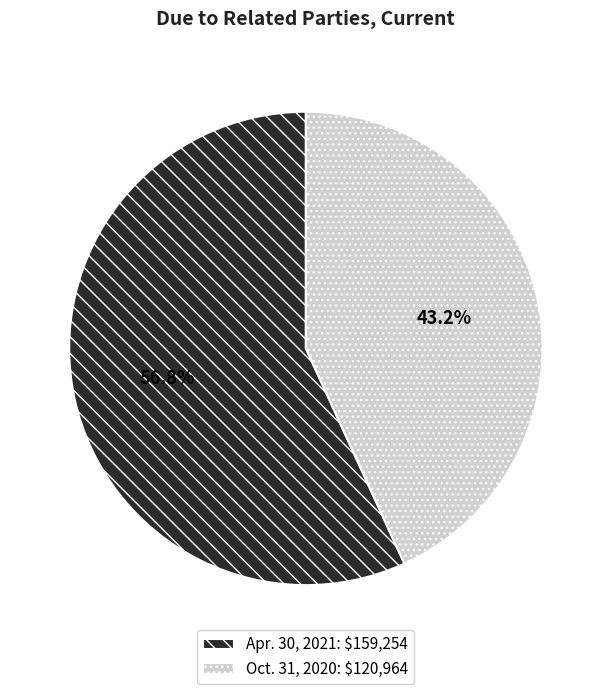

Count the number of slices in the pie.

2